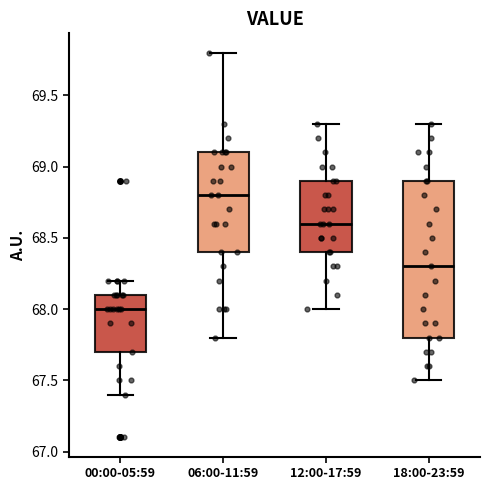

Where does the upper whisker of the box for 12:00-17:59 end on the y-axis? The values are not printed on the chart, so give them approximately, as read against the axis.

69.3